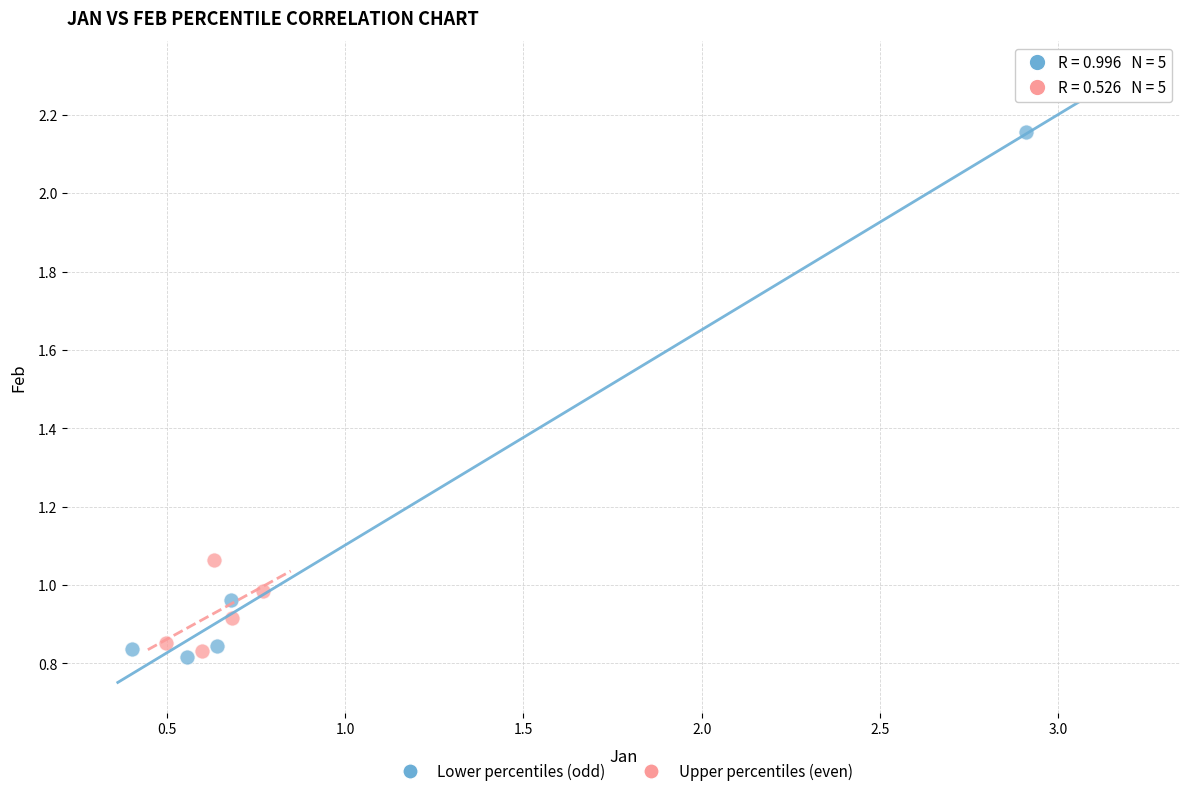

Which series contains the lowest Y value?

Lower percentiles (odd)